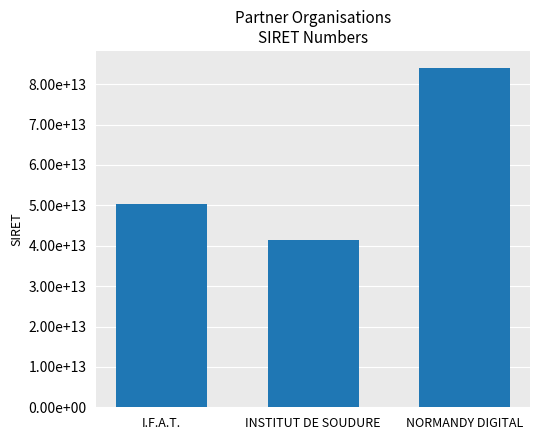

Reading left to right, transcribe all the data shown in this chart.

I.F.A.T.=50382738800037	INSTITUT DE SOUDURE=41472896400357	NORMANDY DIGITAL=84037501800016